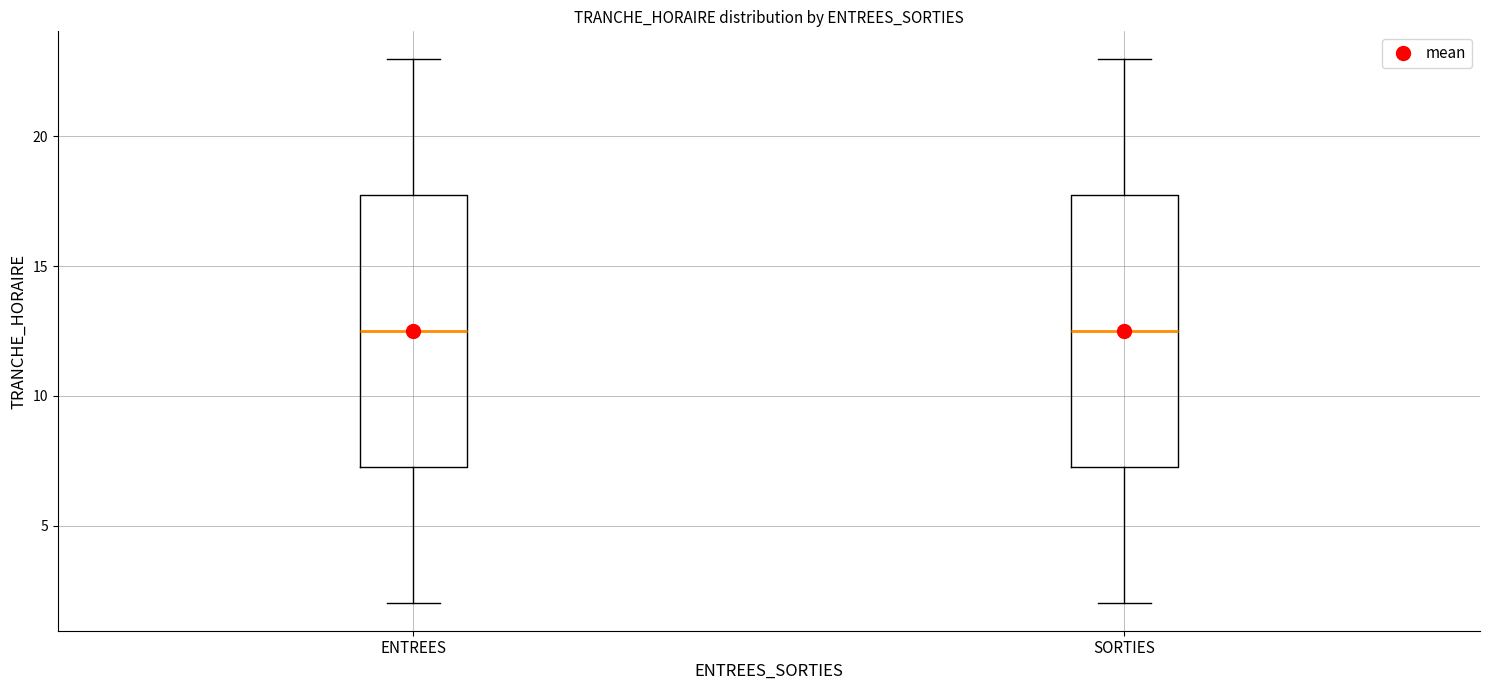

Reading left to right, read every box against the y-axis: the position of its median line, the range the box covers, and the ends of its whiskers. The values are not printed on the chart, so give them approximately, as read against the axis.

ENTREES: median 12.5, box 7.5 to 18.0, whiskers 2.0 to 23.0
SORTIES: median 12.5, box 7.5 to 18.0, whiskers 2.0 to 23.0